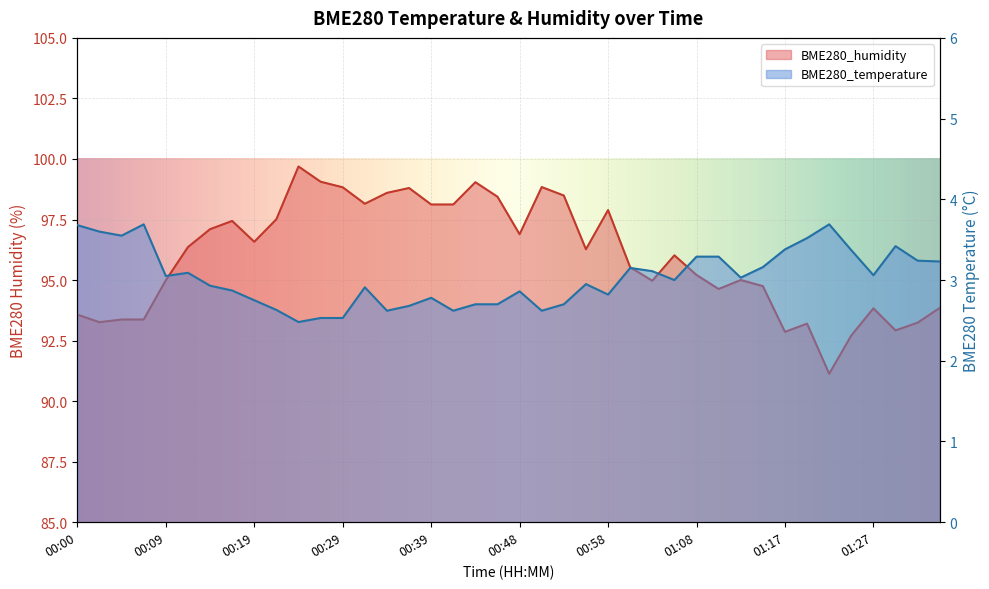

What is the difference between the BME280_humidity values at 01:15 and 00:00?

1.2